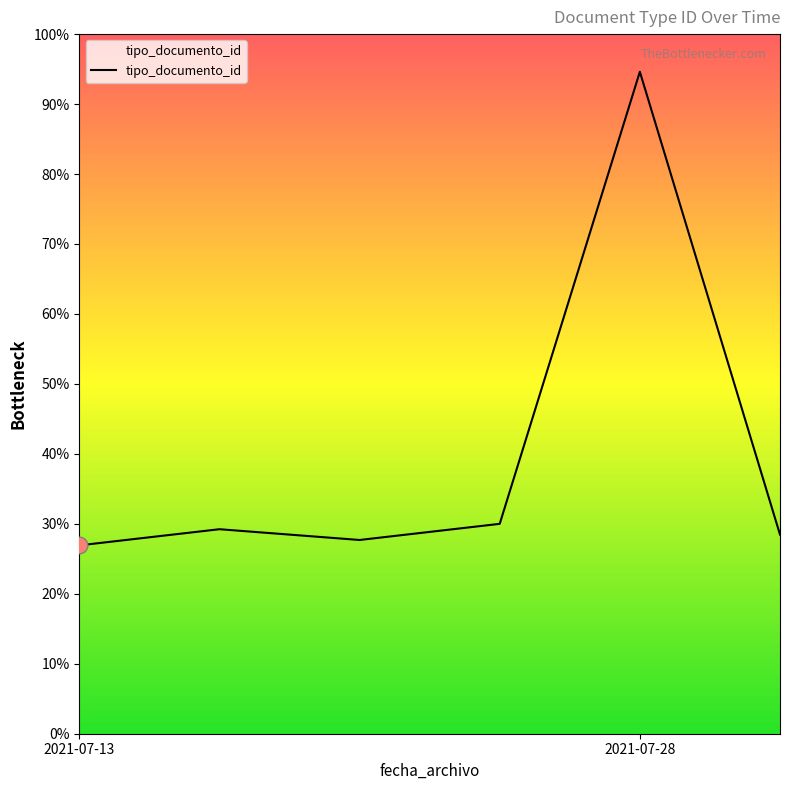

Does the chart display data point markers on the line(s)?

No